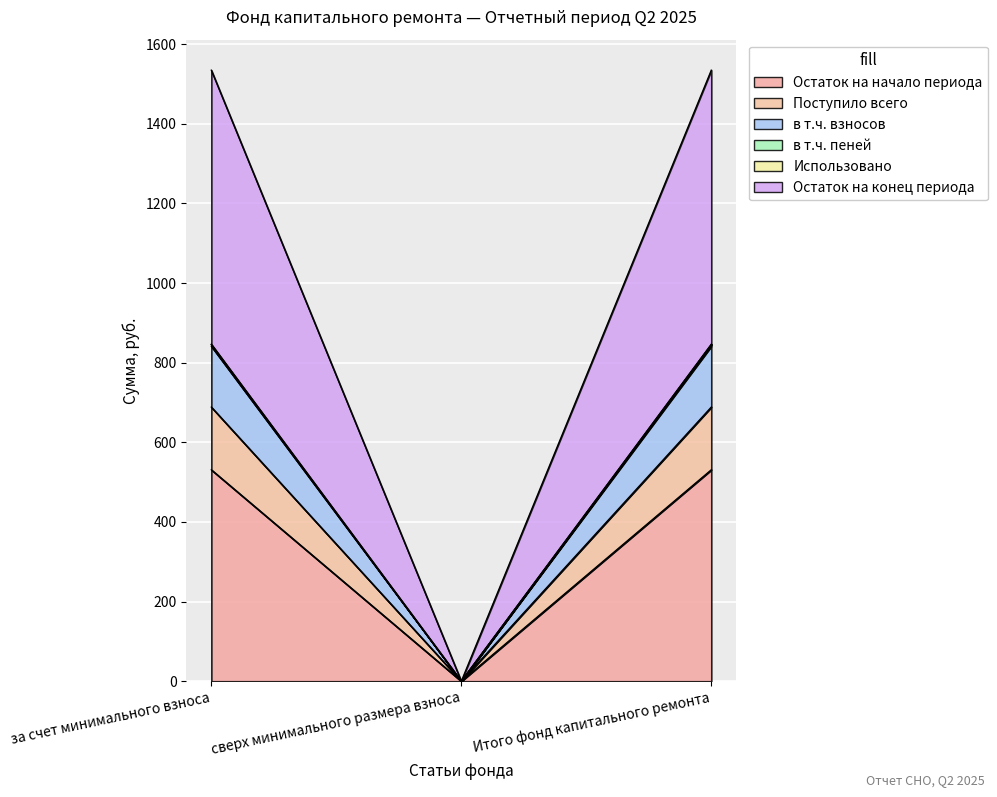

What is the total value across all series at за счет минимального взноса?

4442.1